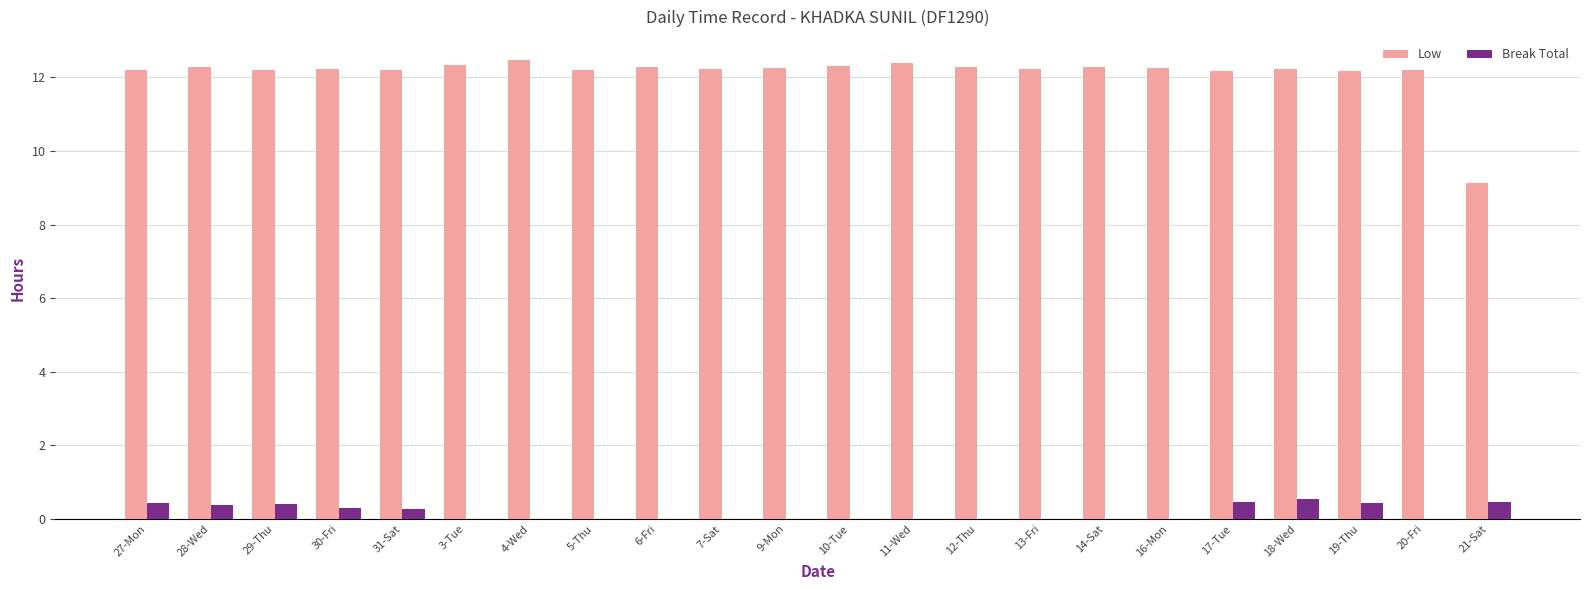

Which series has the largest total across all categories?

Low